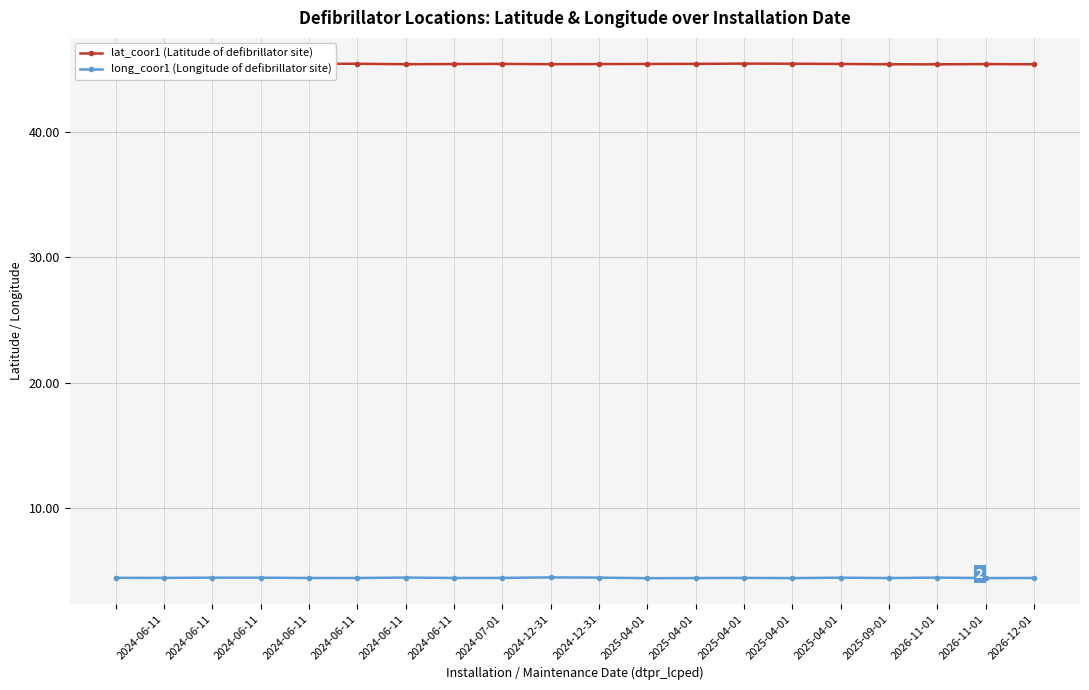

Rank the series by their maximum value, from highest to lowest.

lat_coor1 (Latitude of defibrillator site), long_coor1 (Longitude of defibrillator site)